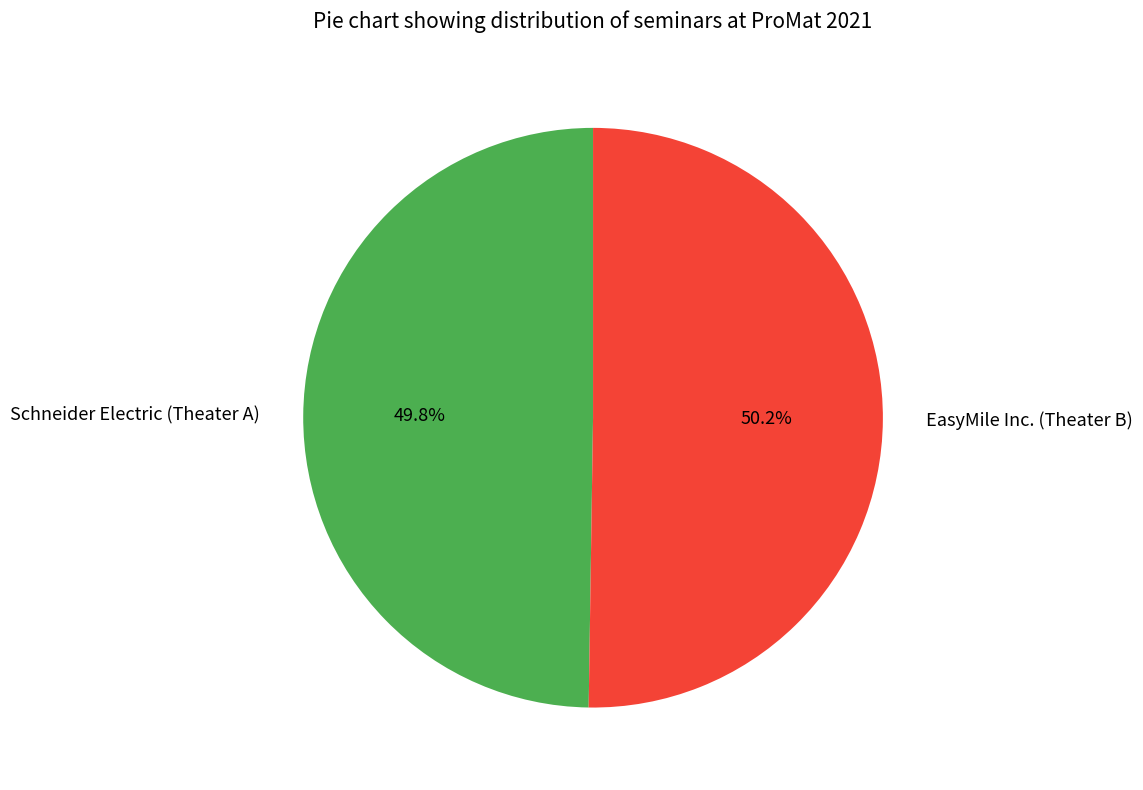

To the nearest percent, what is the combined percentage of EasyMile Inc. (Theater B) and Schneider Electric (Theater A)?

100%